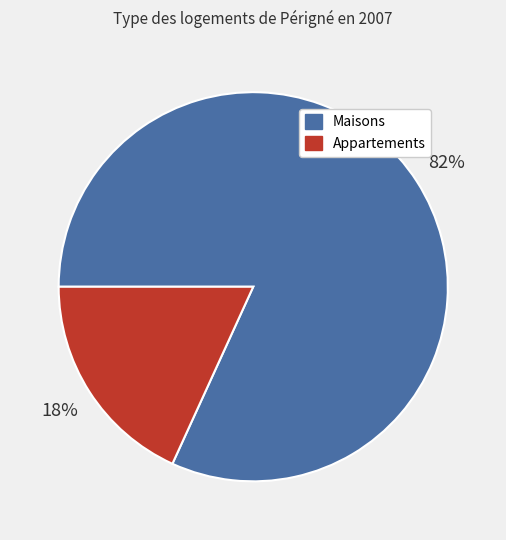

The Maisons slice represents 74% of the pie. True or false?

False